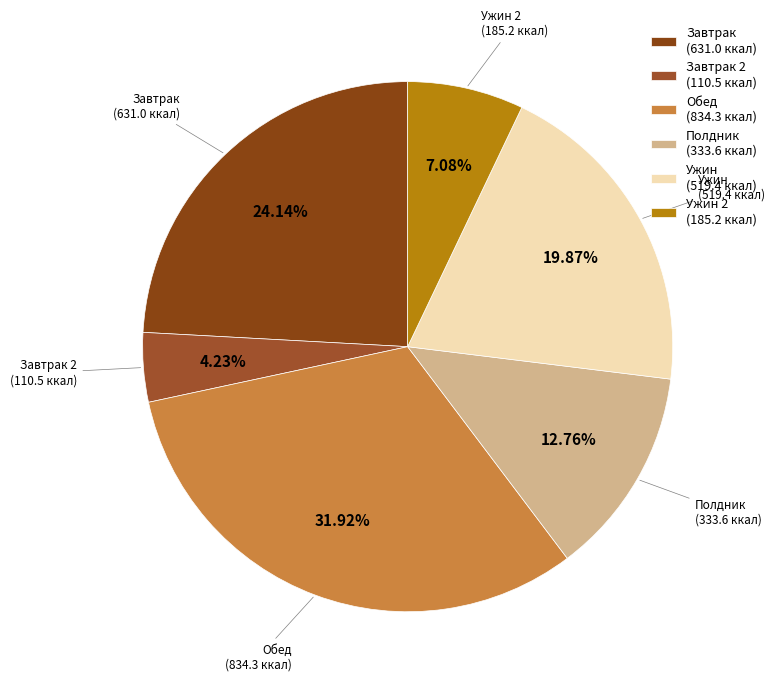

To the nearest percent, what is the difference between the largest and smallest slice percentages?

28%